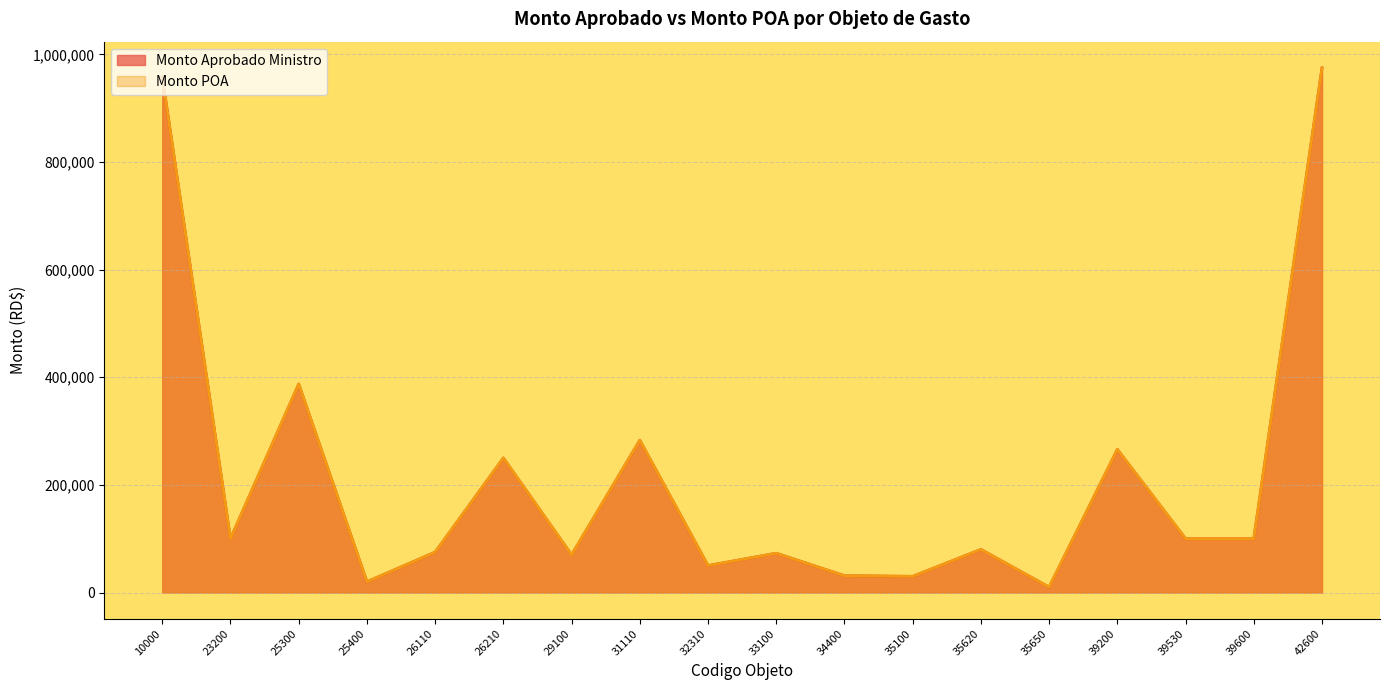

Does the chart display data point markers on the line(s)?

No